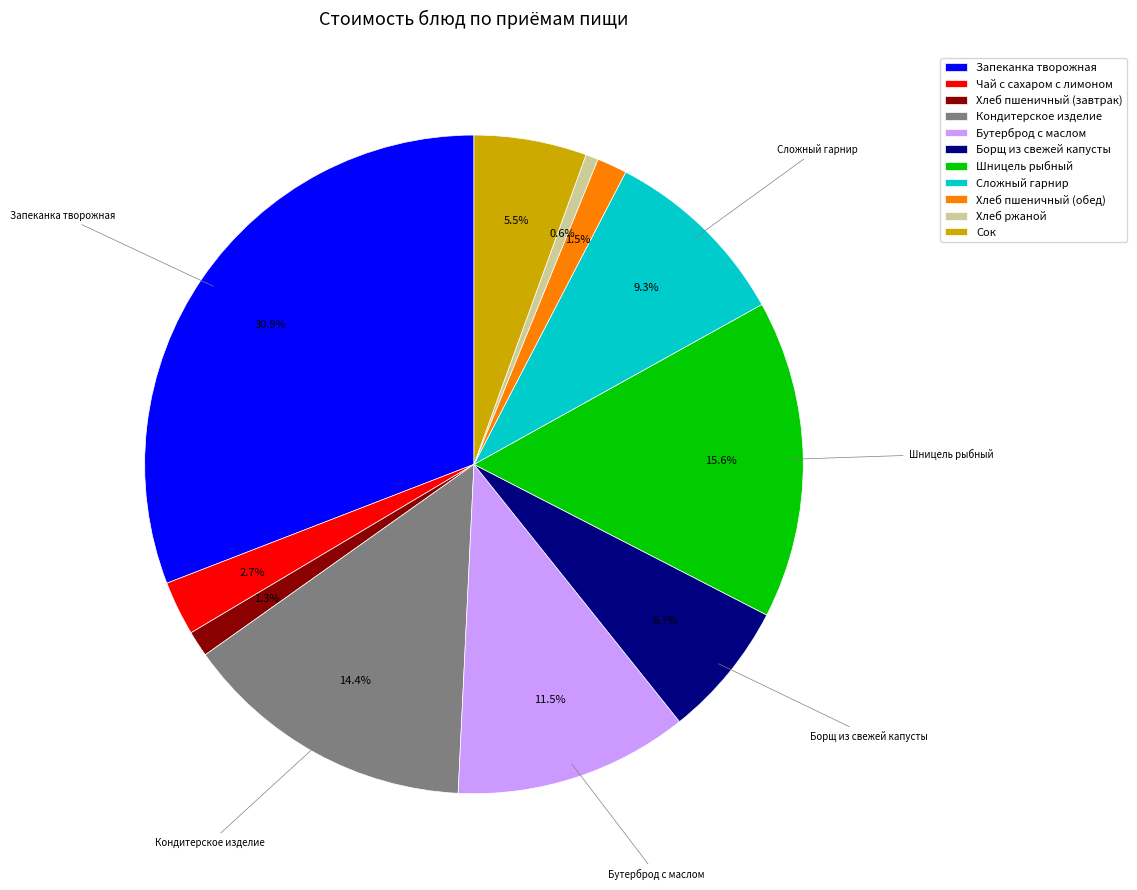

True or false: Шницель рыбный accounts for 4% of the total.

False